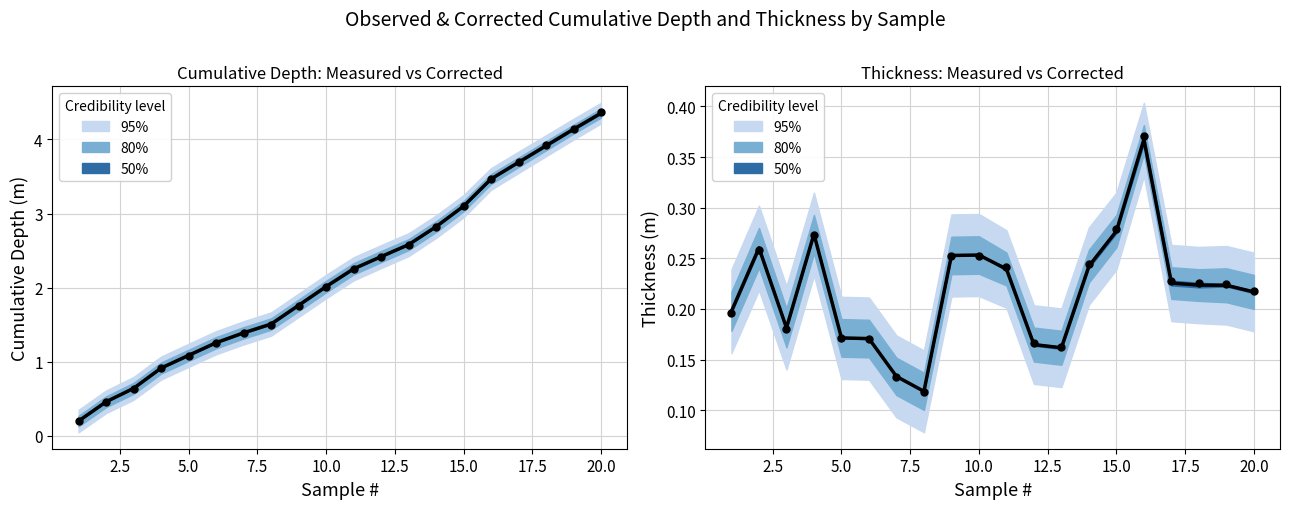

Which series has the largest total across all categories?

cumulative_depth_measured